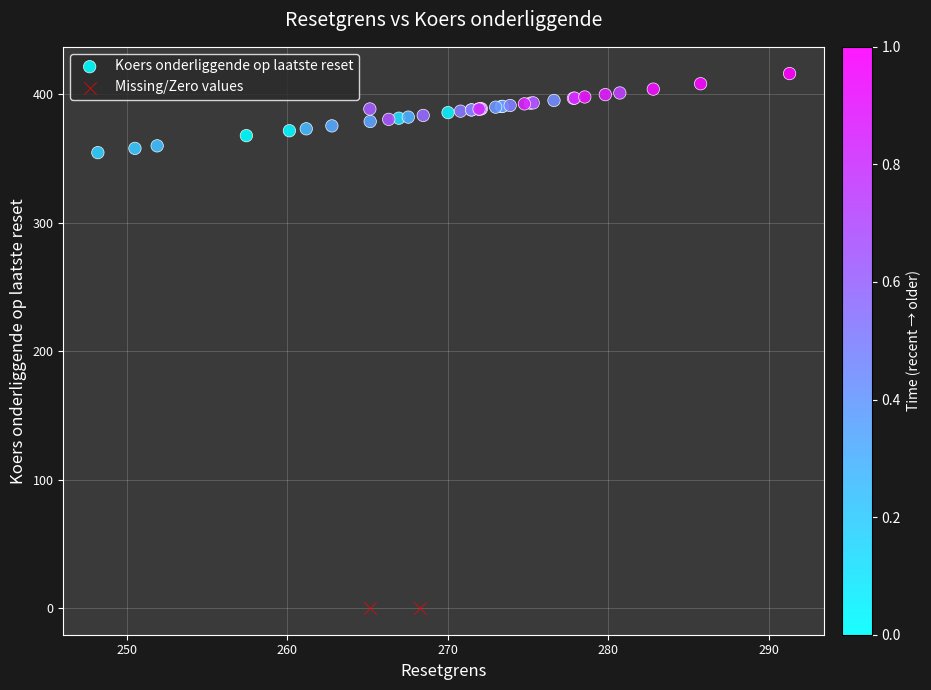

What are all the series names shown in the legend?

Koers onderliggende op laatste reset, Missing/Zero values